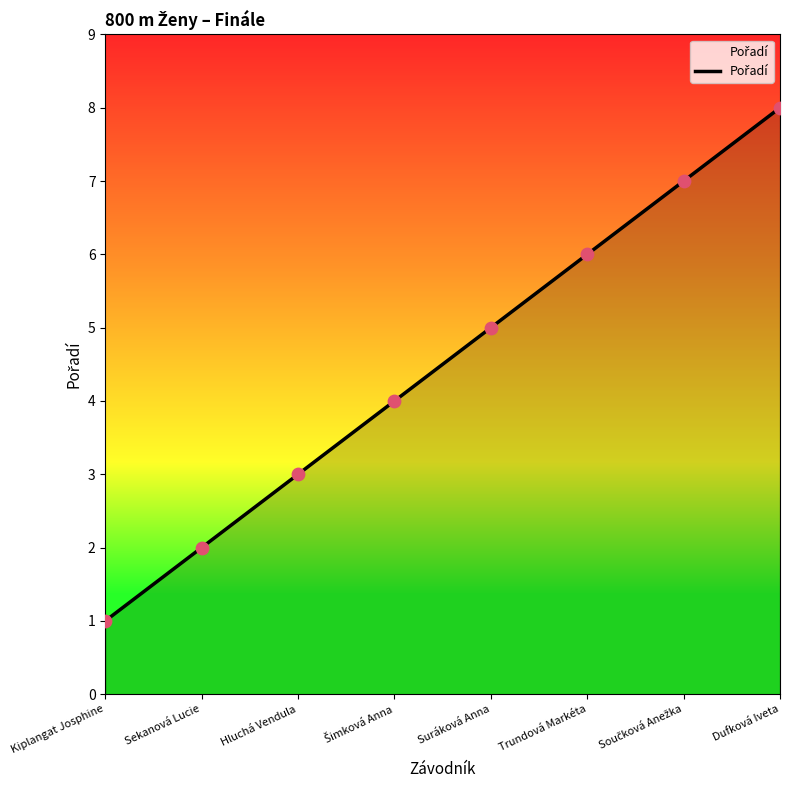

What is the change in value from Suráková Anna to Trundová Markéta?

+1